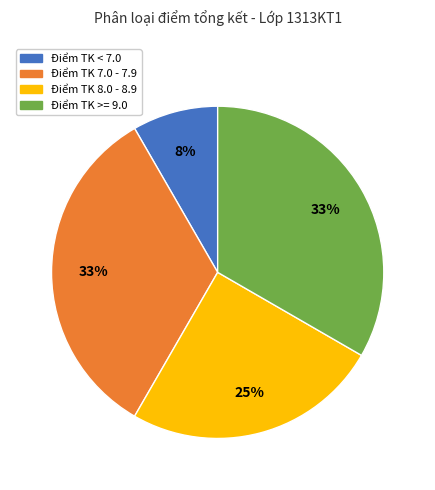

To the nearest percent, what is the average slice percentage?

25%